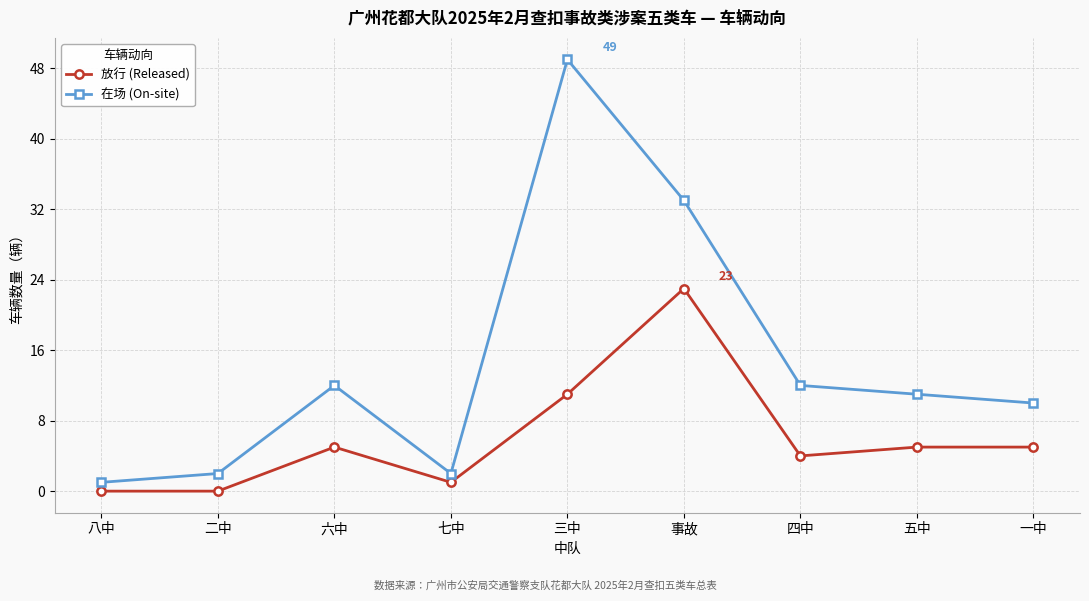

True or false: 放行 (Released) and 在场 (On-site) cross at least once.

False